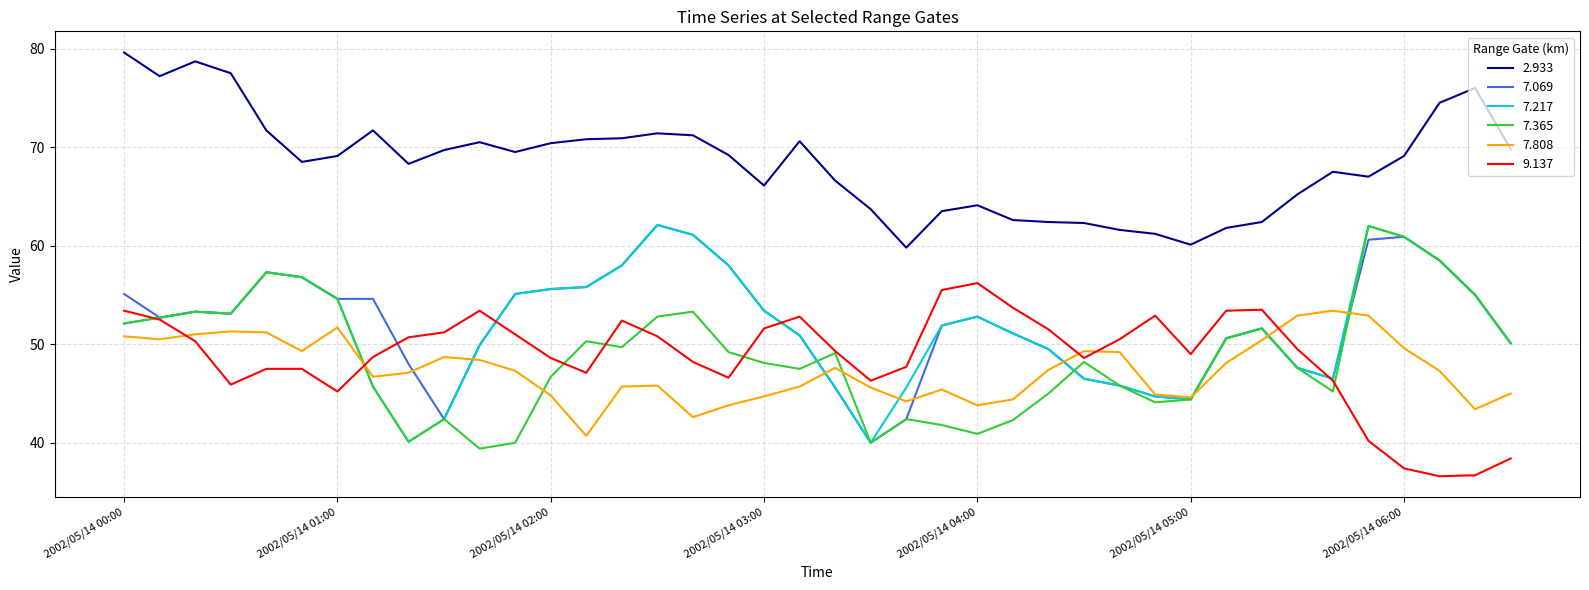

What is the lowest value of the 7.365 series?

39.4